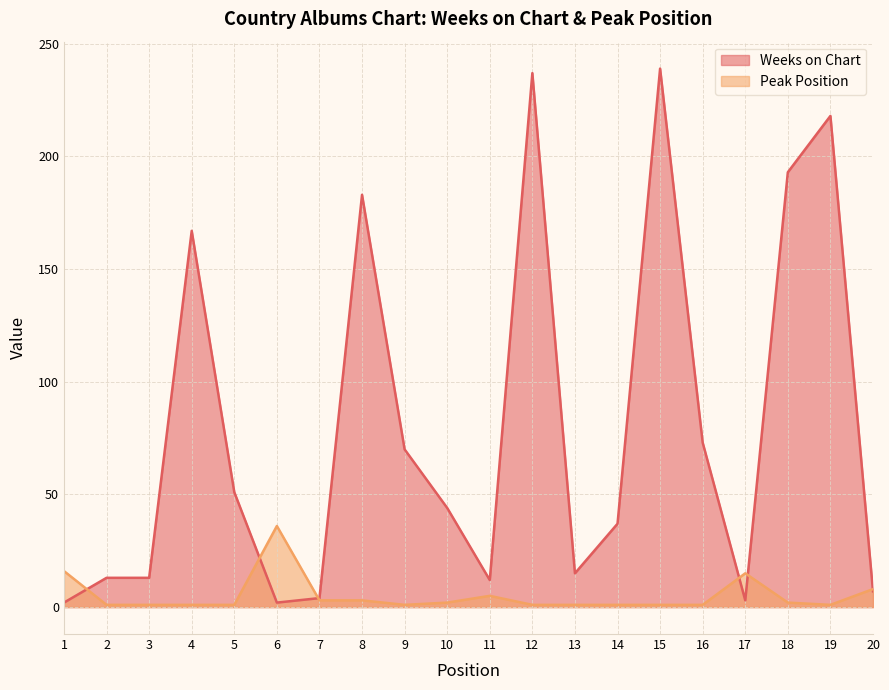

What is the difference between the maximum and minimum values in the Peak Position series?

35